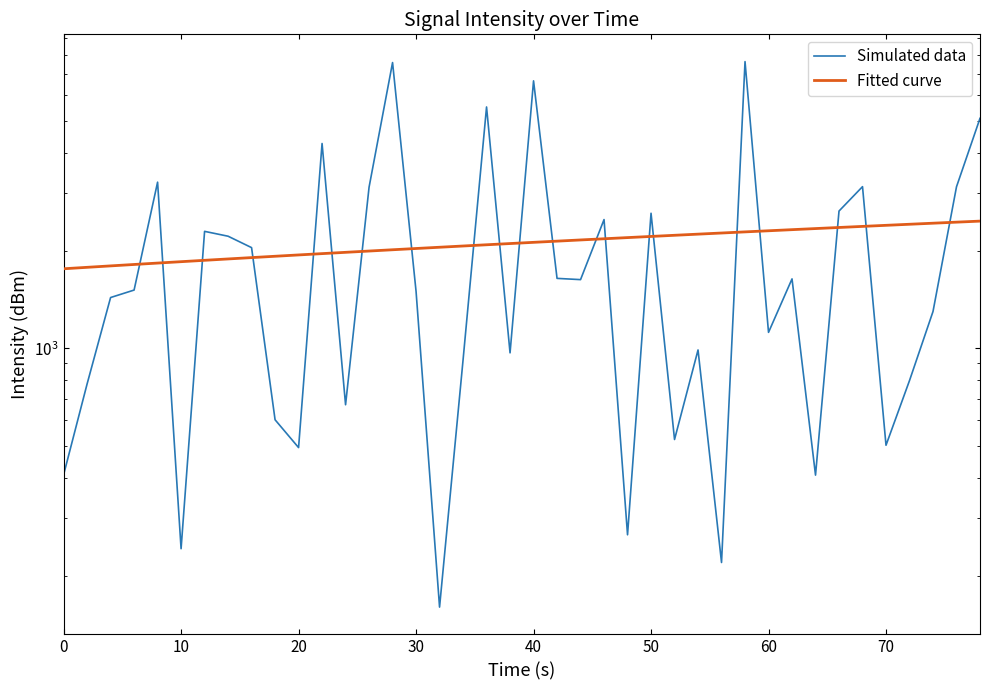

How many data points does each series have?

40